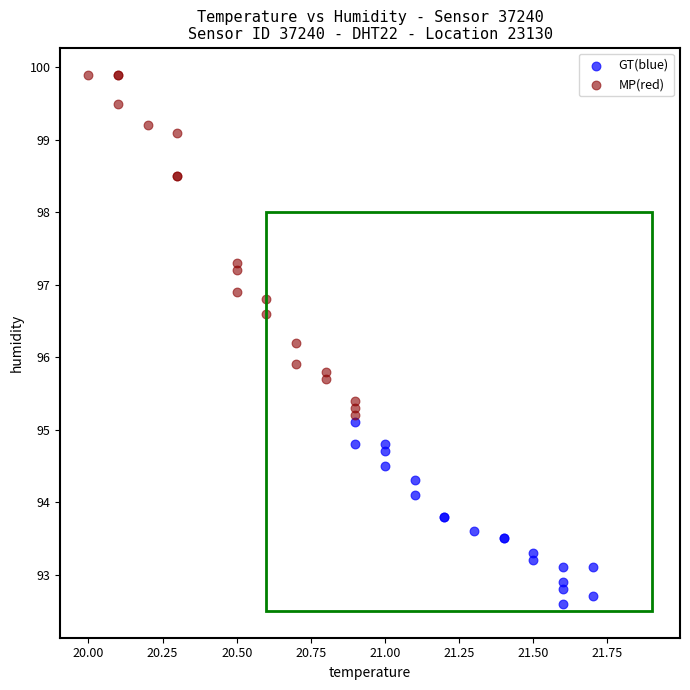

Which series contains the lowest Y value?

GT(blue)